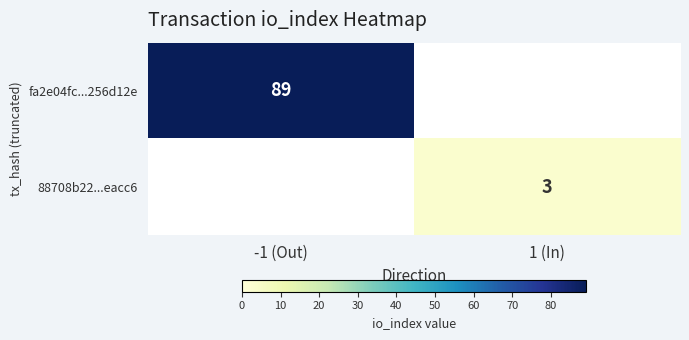

Is the value of 88708b22...eacc6 at 1 (In) greater than the value of fa2e04fc...256d12e at -1 (Out)?

No